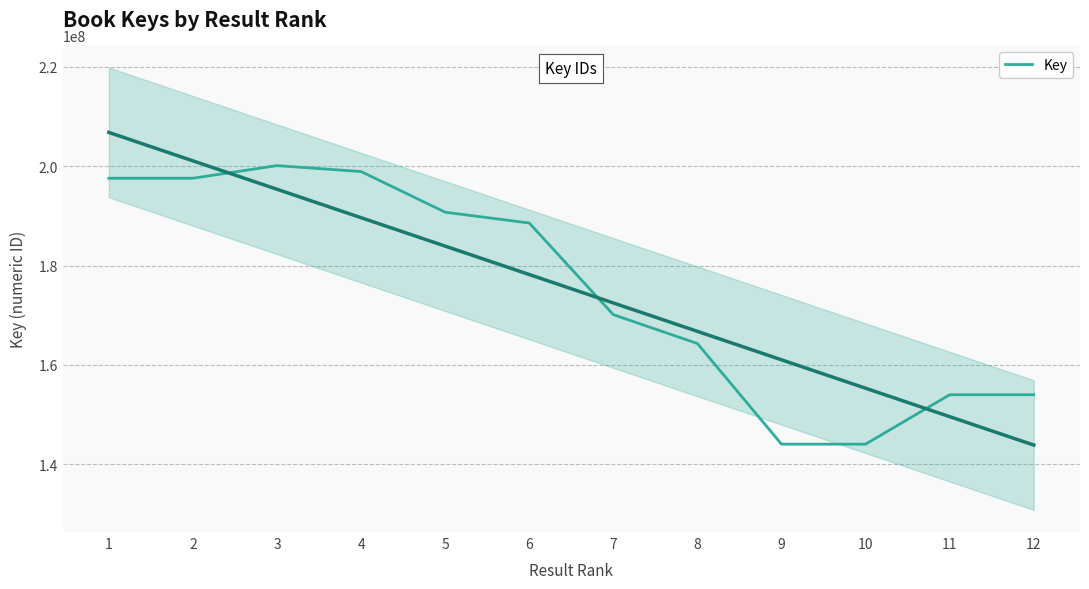

How many lines are shown in the chart?

1